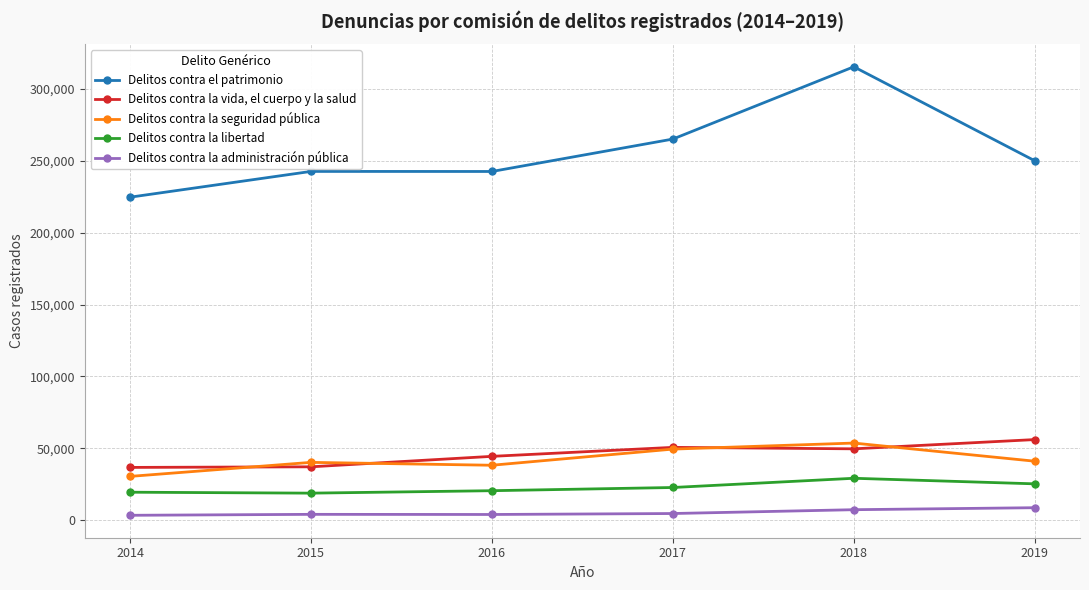

True or false: Delitos contra el patrimonio has a value of 415003 at 2019.

False